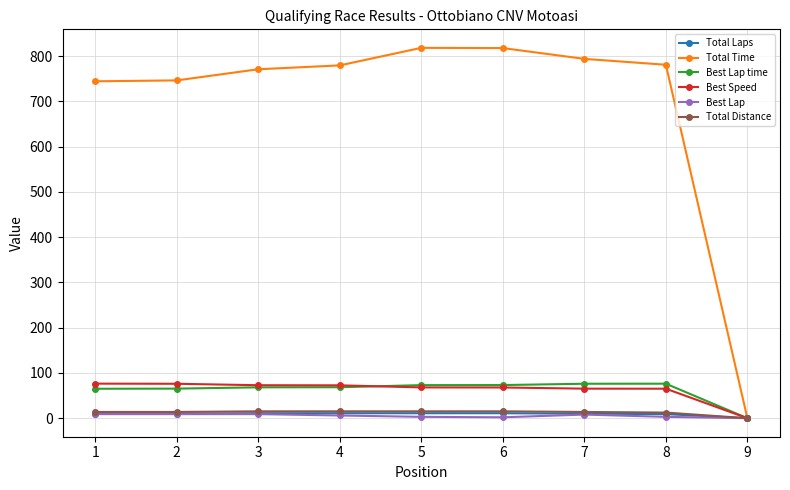

True or false: Total Time has more than 0 interior local peaks.

True